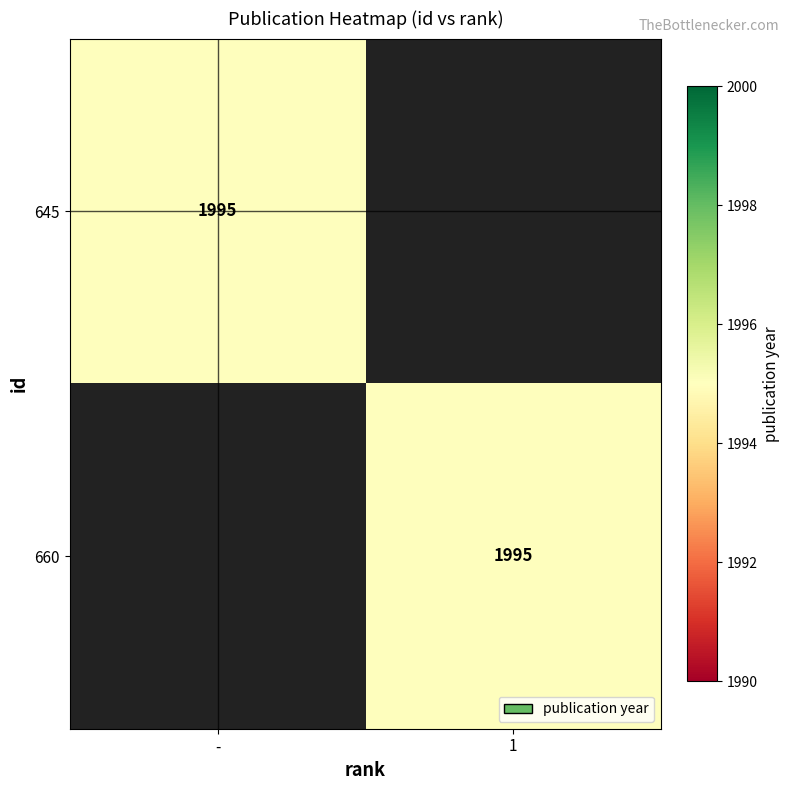

Count the number of data series in this chart.

2